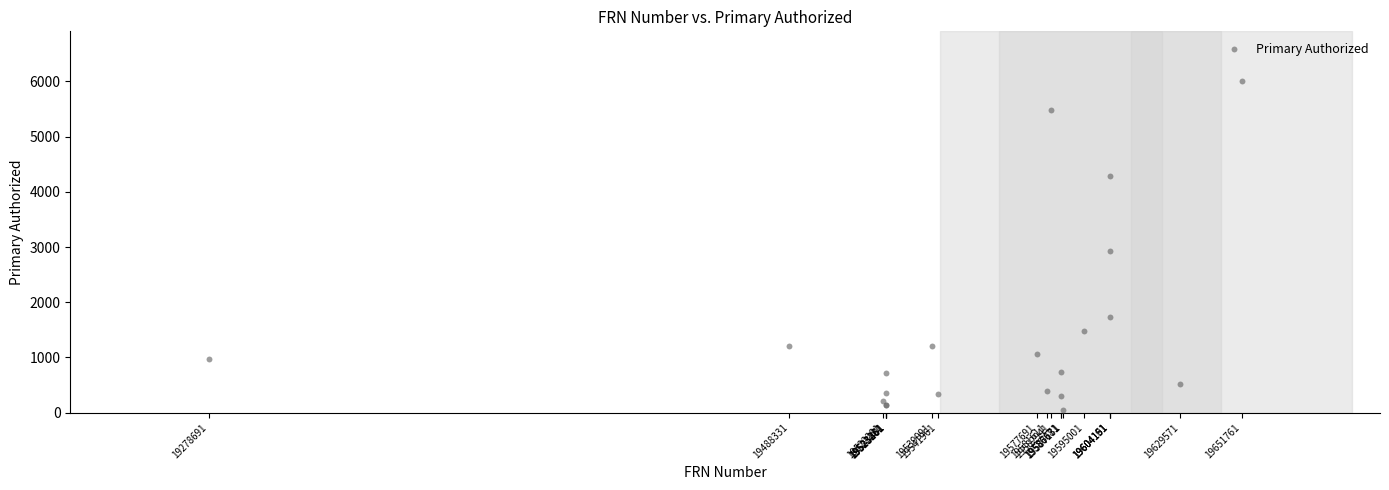

What Y value in the scatter plot is closest to 3031?

2930